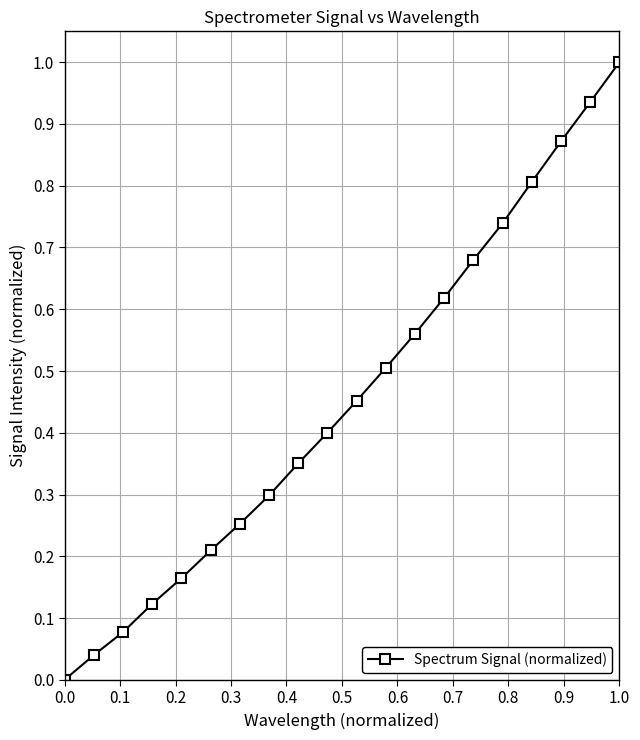

What is the greatest value displayed?

1.0